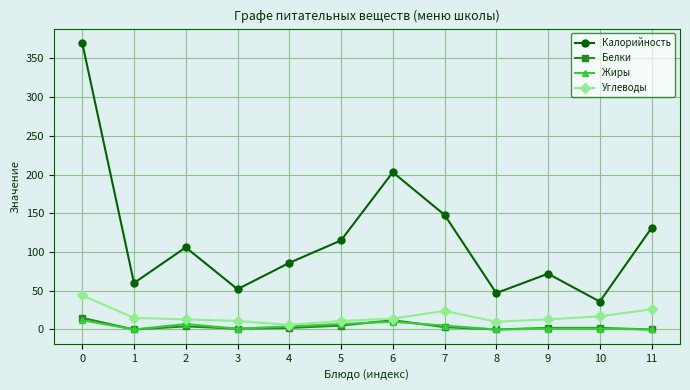

True or false: Калорийность and Белки intersect in this chart.

False